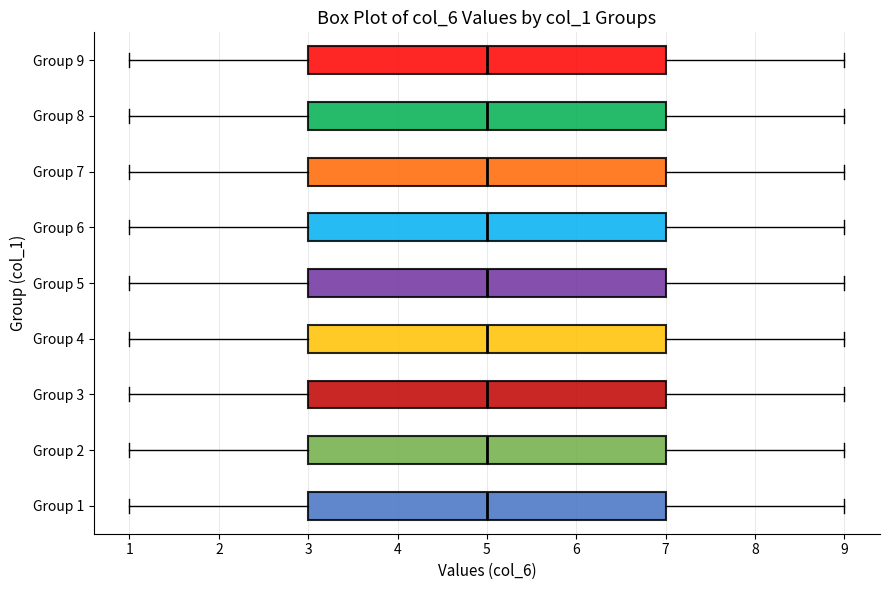

Where does the left whisker of the box for Group 6 end on the x-axis? The values are not printed on the chart, so give them approximately, as read against the axis.

1